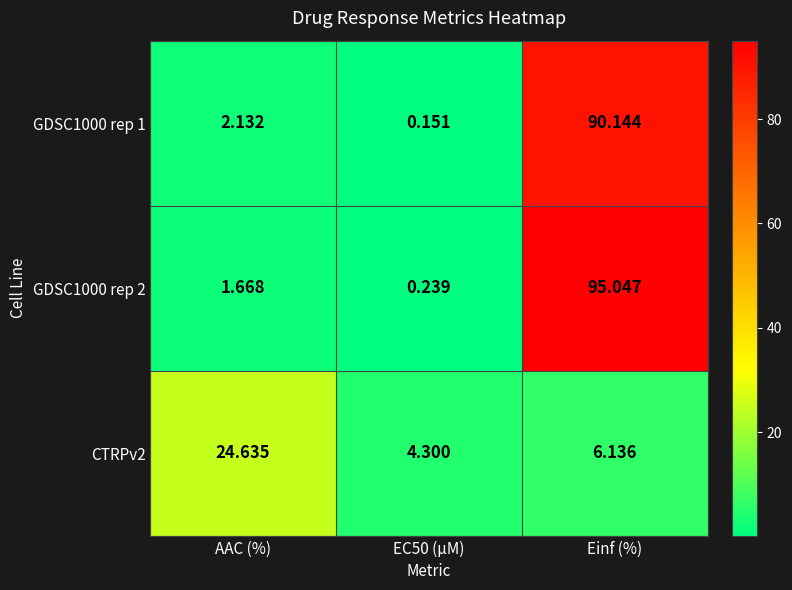

Which category has the highest value in the GDSC1000 rep 1 series?

Einf (%)